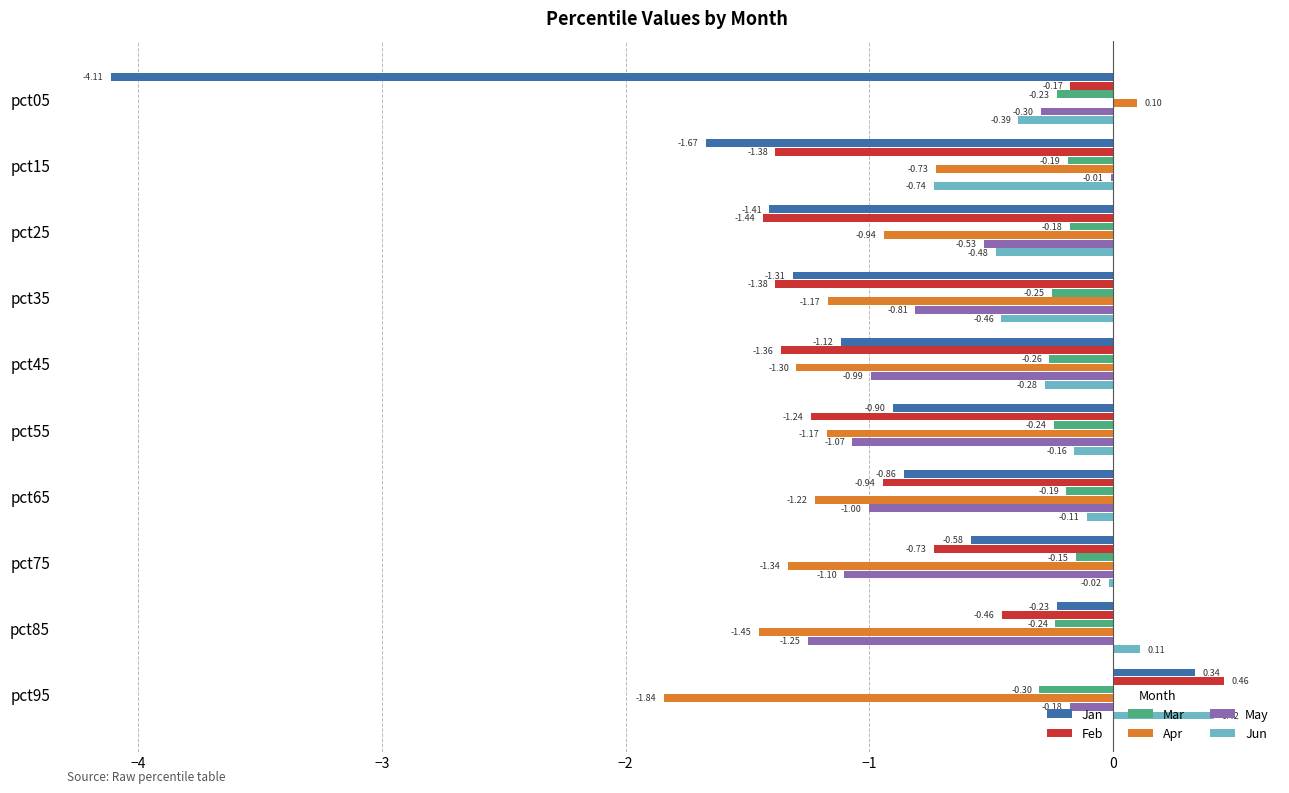

At which category is the sum across all series the highest?

pct95